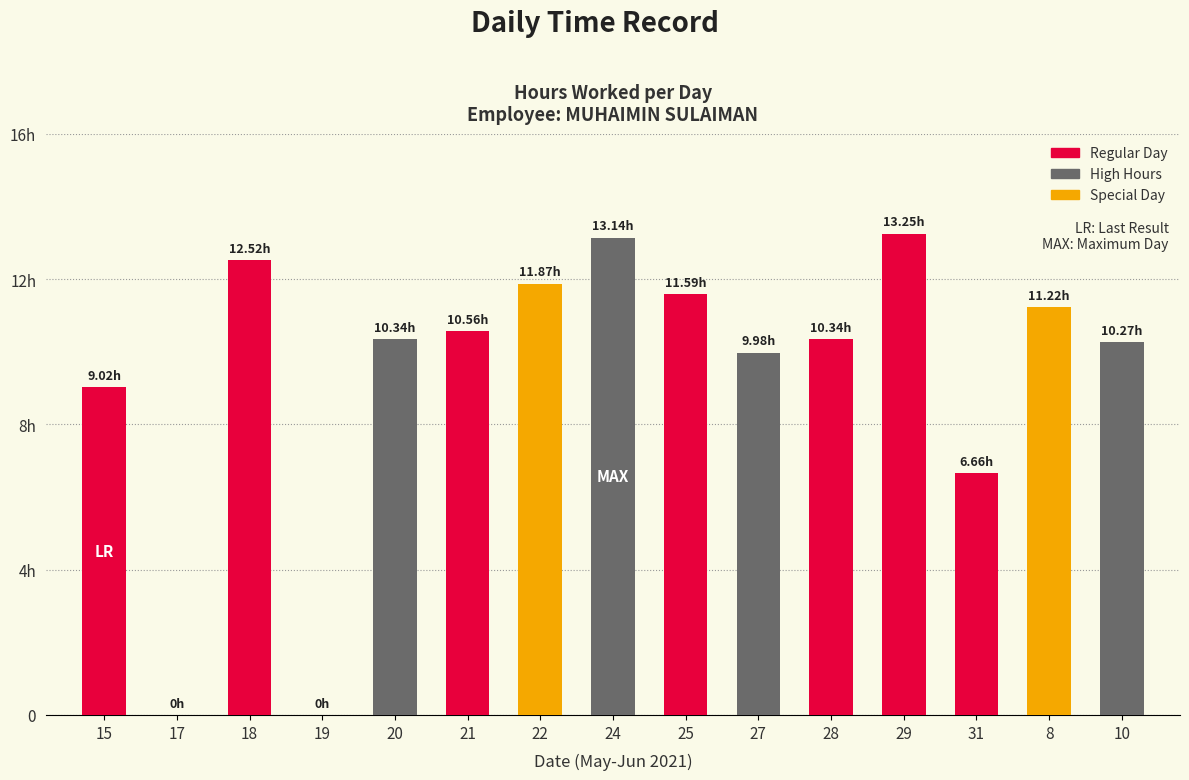

At which category does the chart reach its minimum across all series?

17